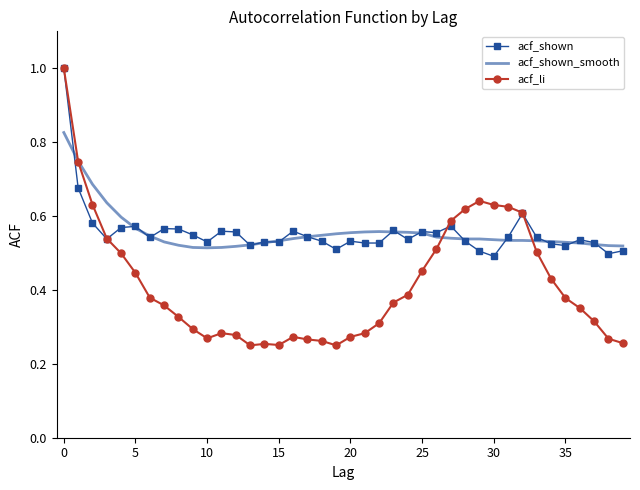

What is the maximum value shown in the chart?

1.0